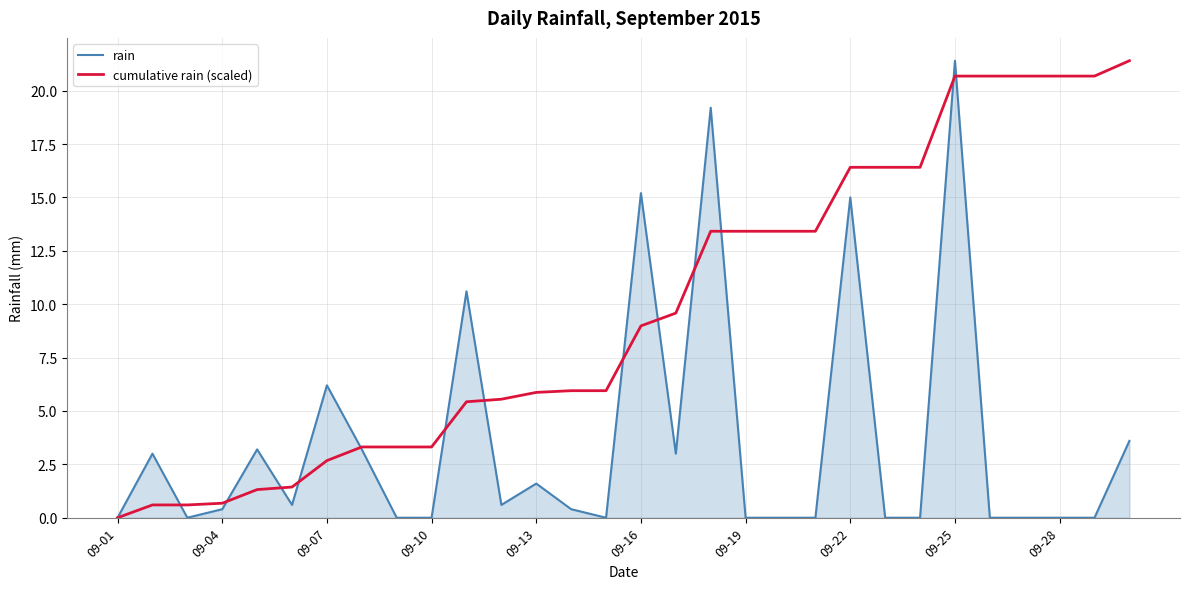

What is the highest value of the cumulative rain (scaled) series?

21.4